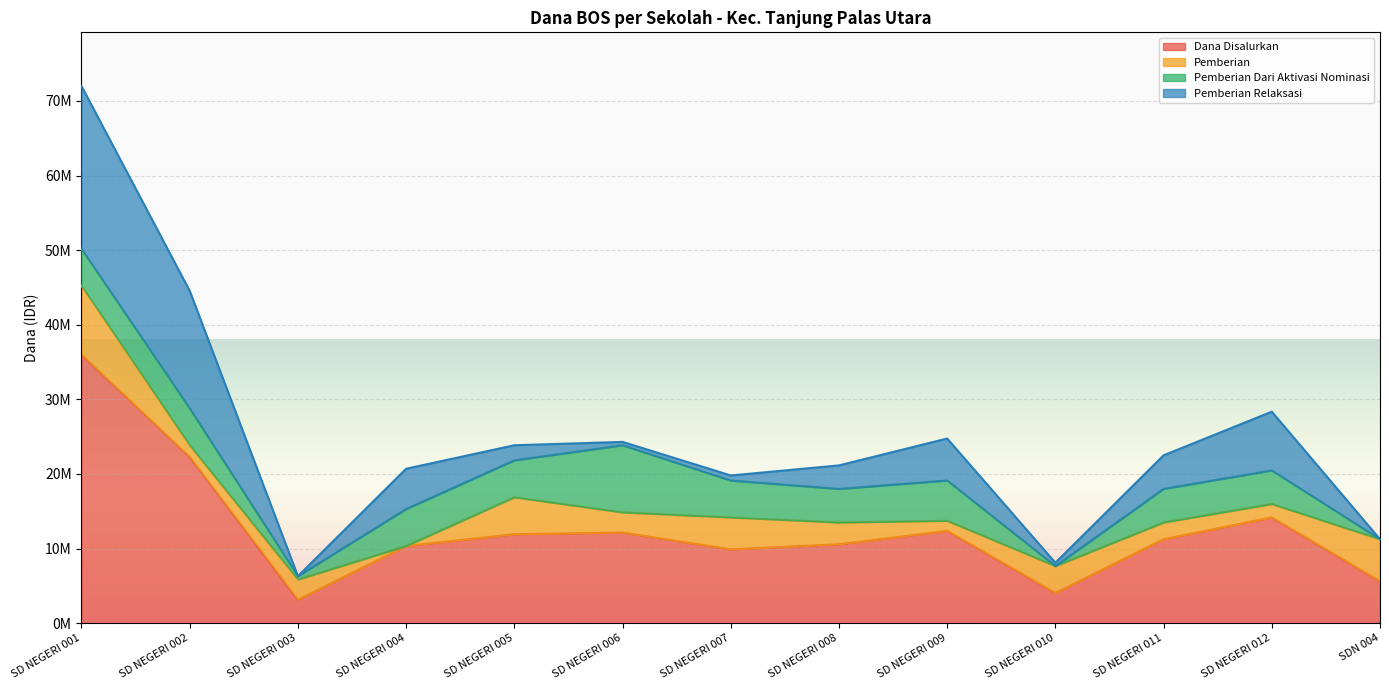

What is the total value across all series at SD NEGERI 005?

23850000